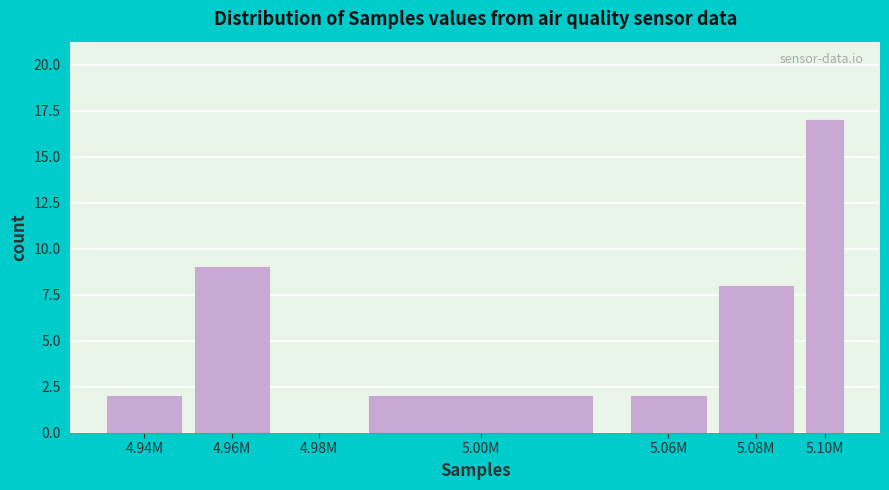

Reading left to right, transcribe all the data shown in this chart.

4.94M=2	4.96M=9	4.98M=0	5.00M=2	5.06M=2	5.08M=8	5.10M=17